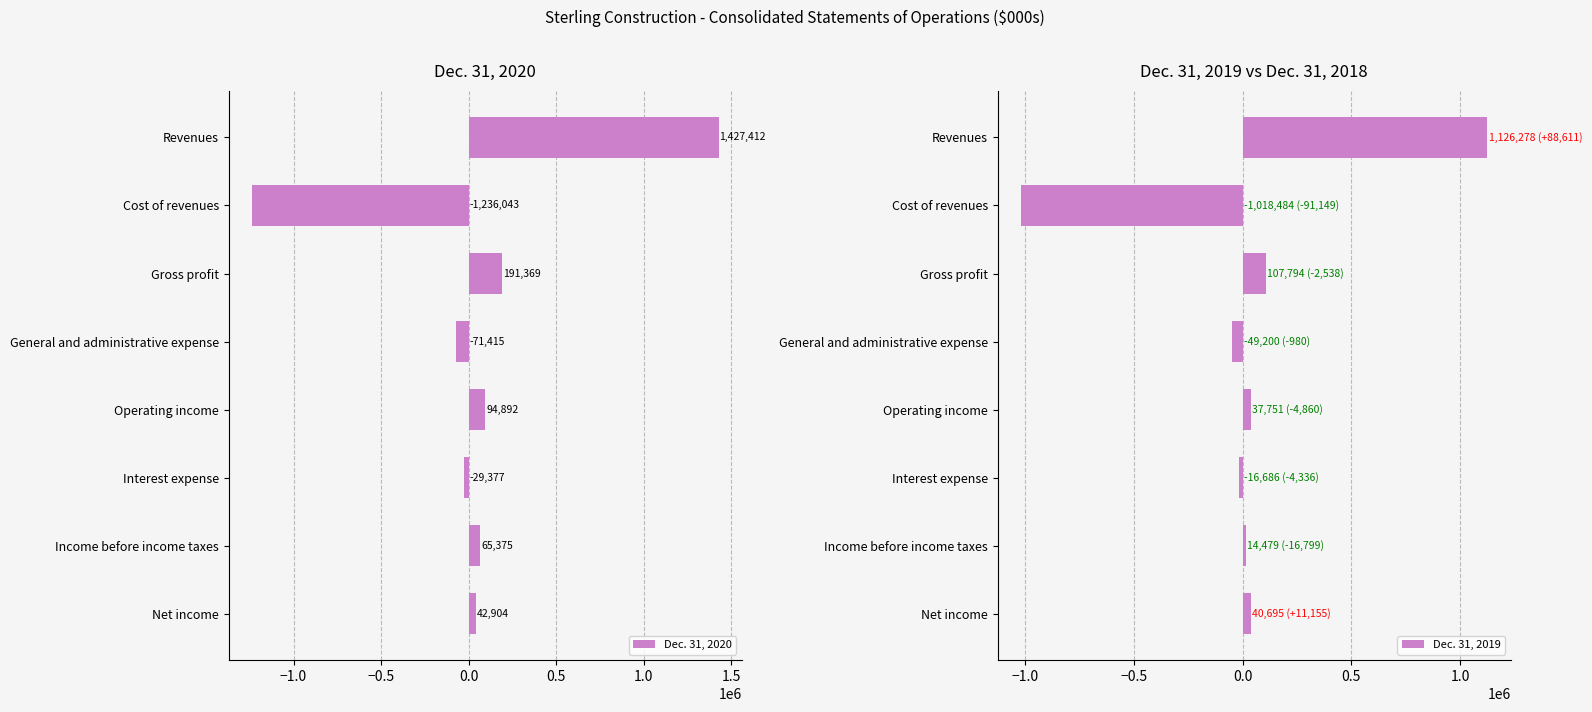

Where is Dec. 31, 2020 nearest to the value 95684?

Operating income